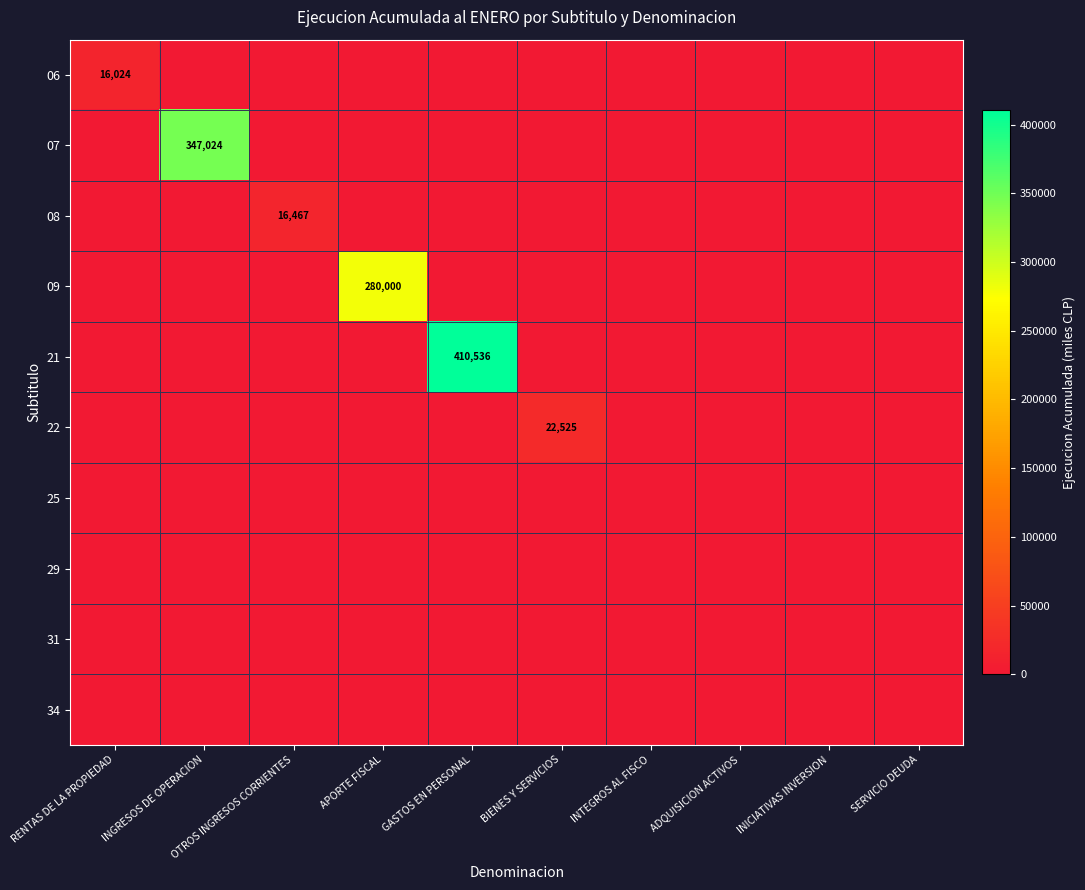

How many data points does each series have?

10